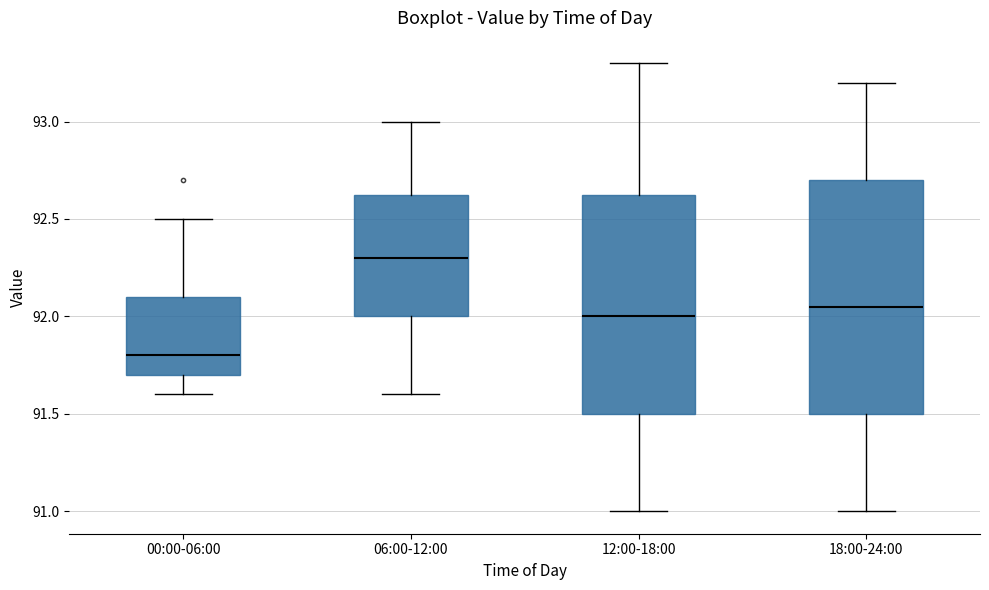

Reading left to right, read every box against the y-axis: the position of its median line, the range the box covers, and the ends of its whiskers. The values are not printed on the chart, so give them approximately, as read against the axis.

00:00-06:00: median 91.80, box 91.70 to 92.10, whiskers 91.60 to 92.50
06:00-12:00: median 92.30, box 92.00 to 92.65, whiskers 91.60 to 93.00
12:00-18:00: median 92.00, box 91.50 to 92.65, whiskers 91.00 to 93.30
18:00-24:00: median 92.05, box 91.50 to 92.70, whiskers 91.00 to 93.20